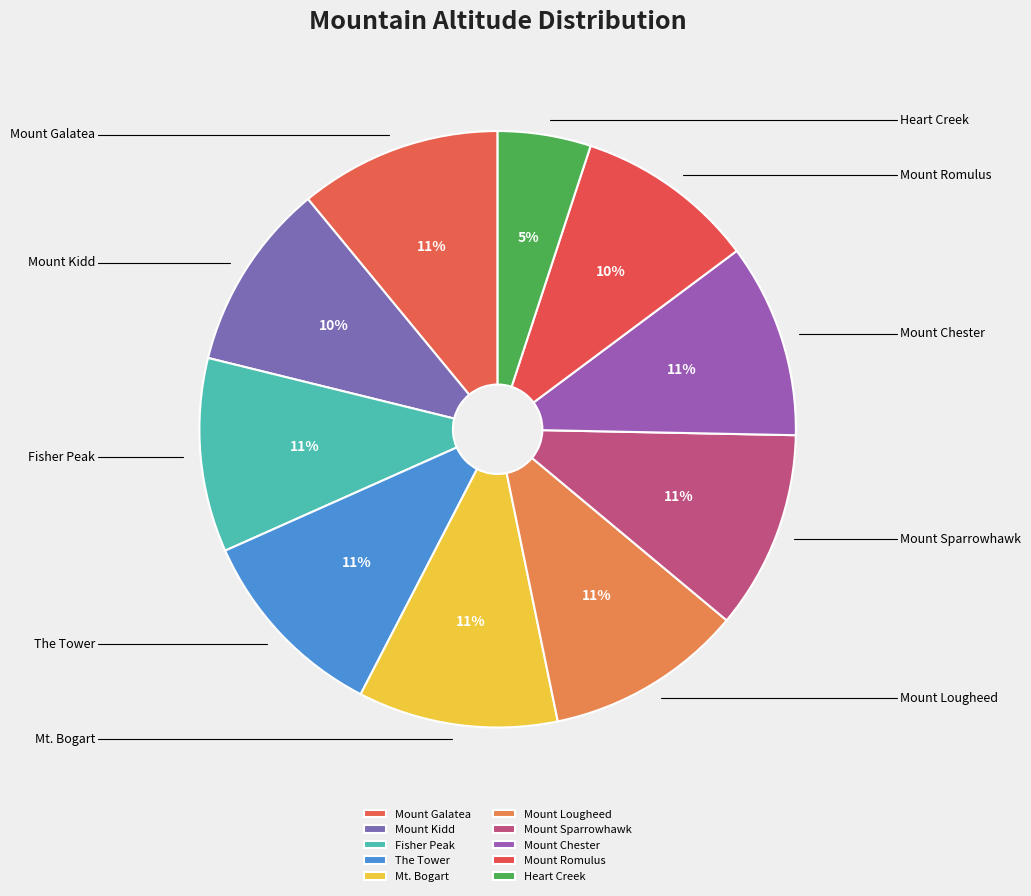

To the nearest percent, what is the difference between the largest and smallest slice percentages?

6%